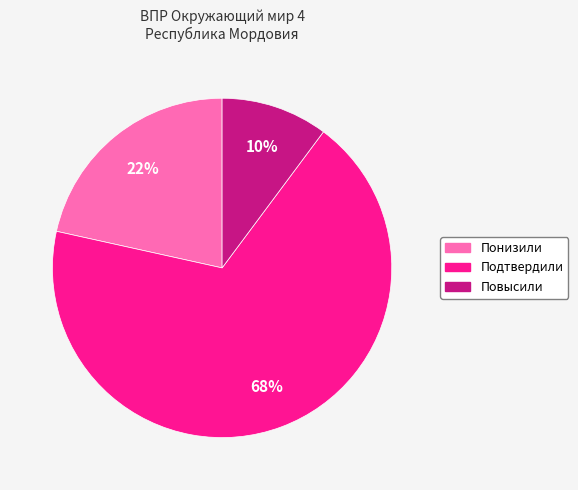

To the nearest percent, what is the average slice percentage?

33%